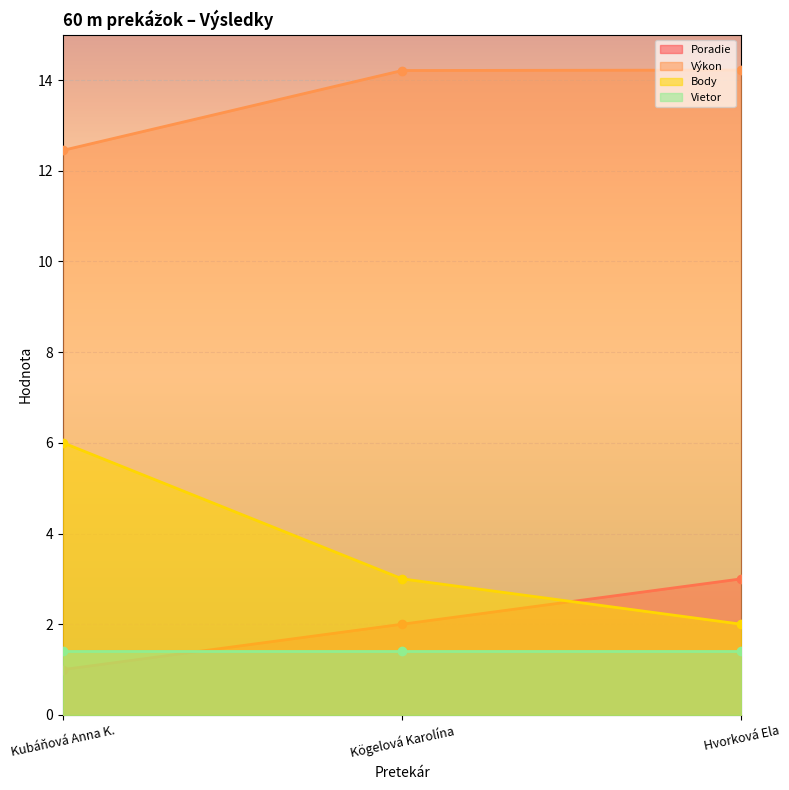

The value of Body at Kögelová Karolína is 3.0. True or false?

True